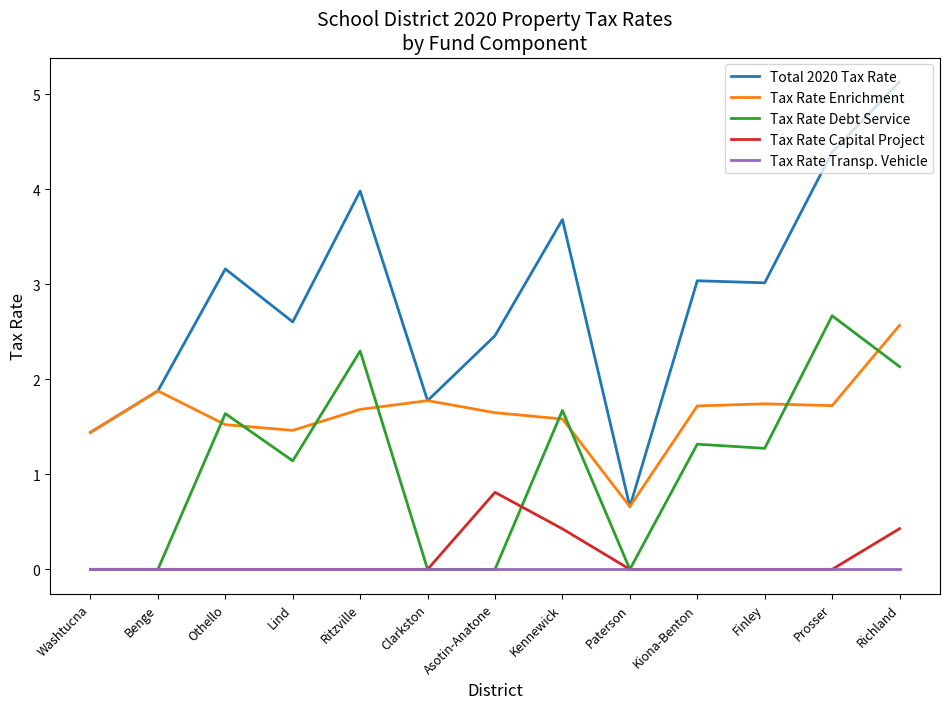

The Tax Rate Debt Service series shows 1.6 at Othello. True or false?

True